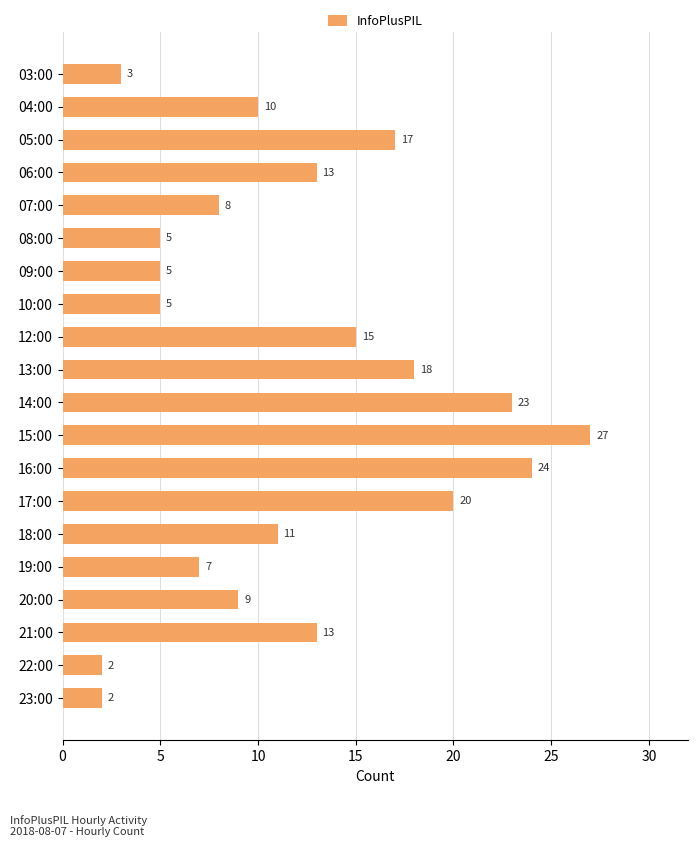

True or false: the data shows 1 at 23:00.

False